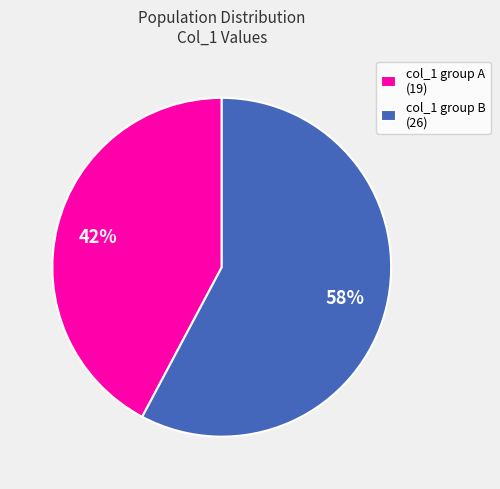

To the nearest percent, what is the average slice percentage?

50%